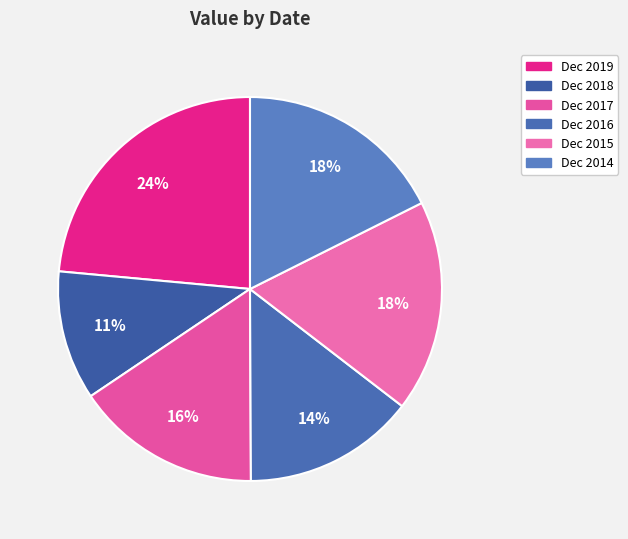

What is the total percentage of Dec 2019 and Dec 2014?

41.1%